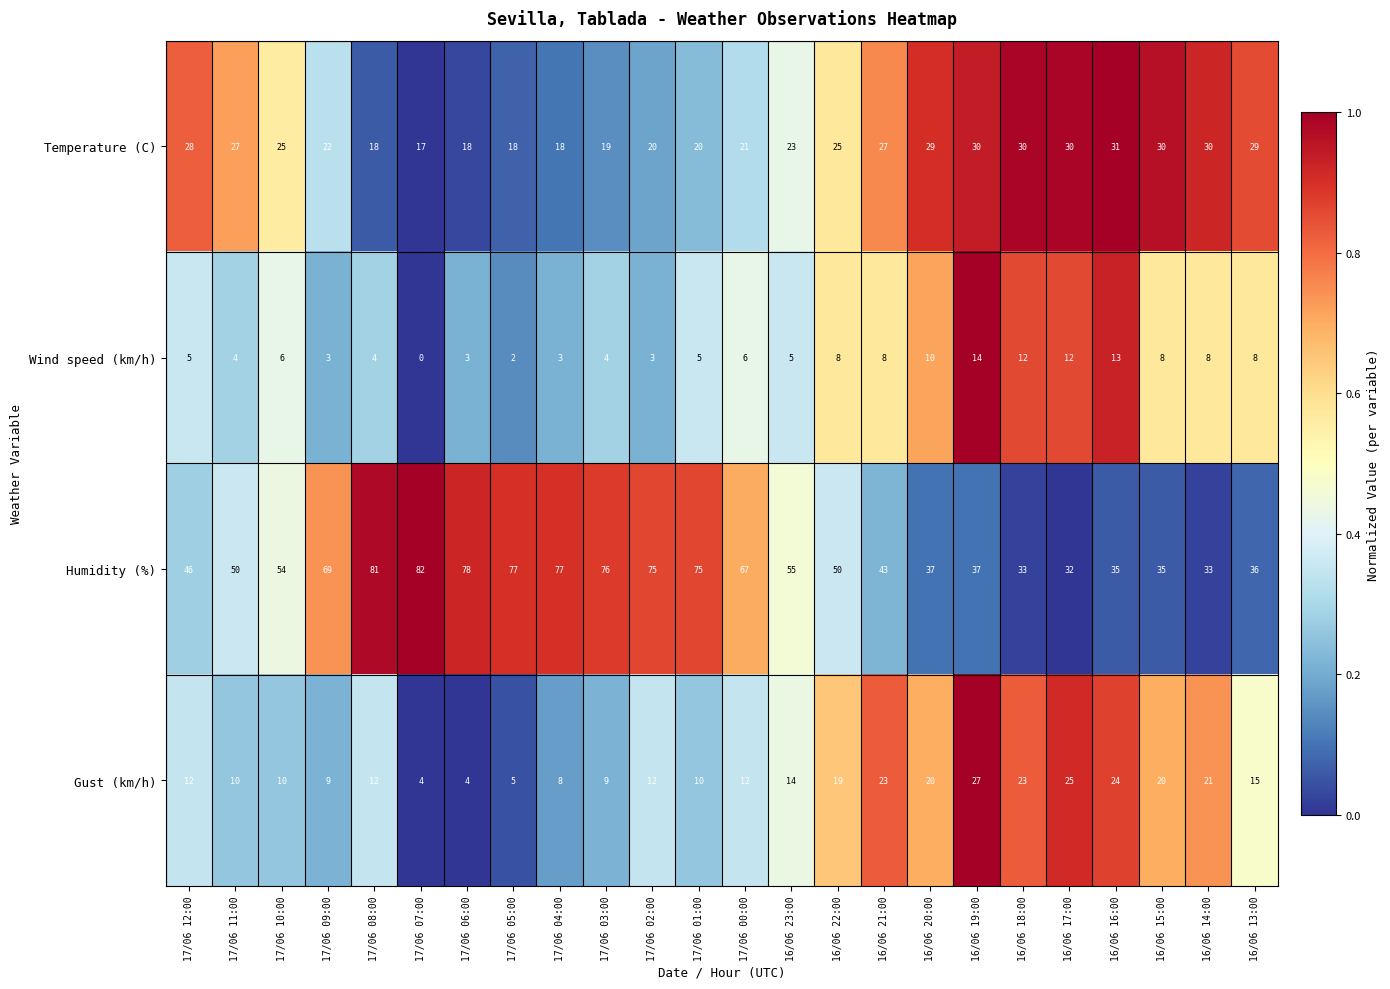

How many data points in Gust (km/h) are less than 12?

9